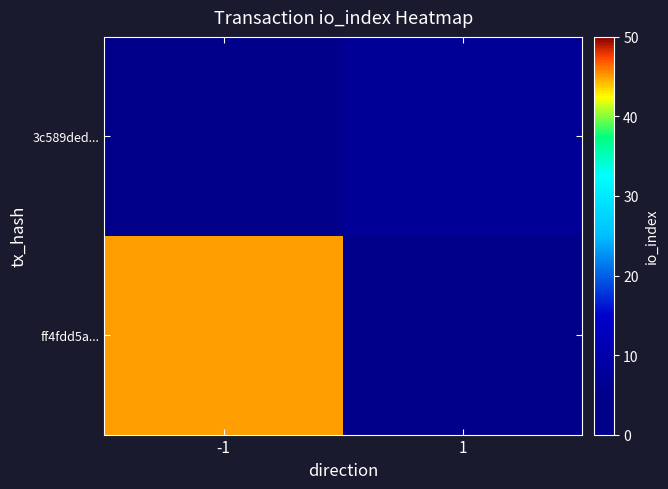

Reading left to right, list all the values displayed in this chart.

ff4fdd5a...: -1=45	1=0
3c589ded...: -1=0	1=7